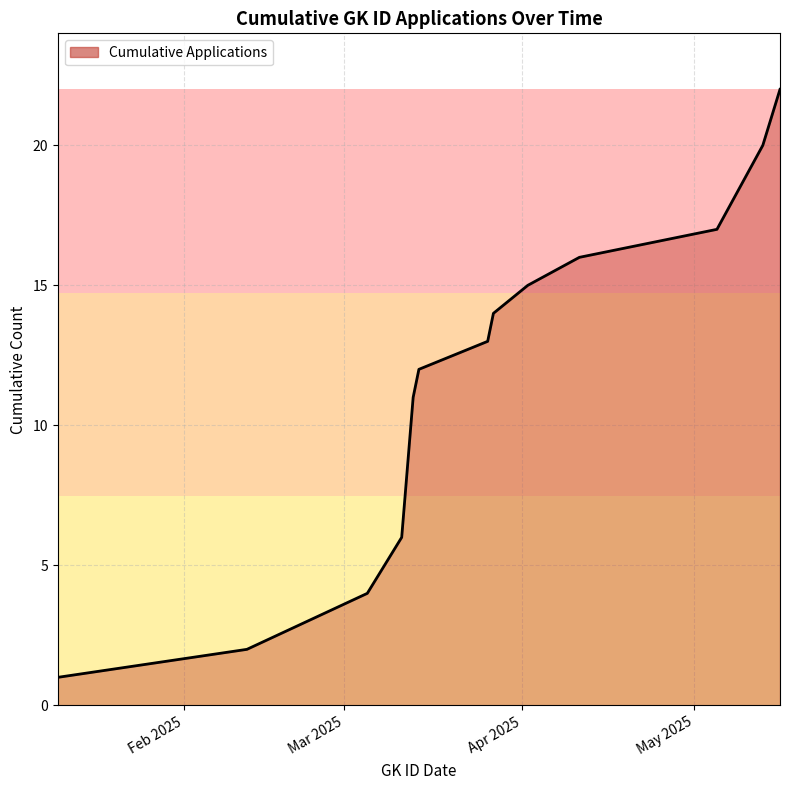

What is the difference between the second highest and minimum values?

19